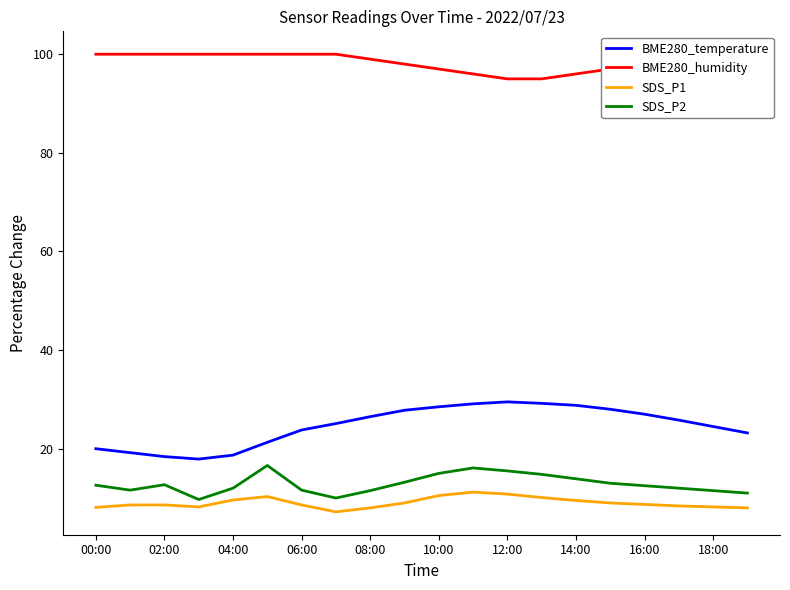

Which series has the widest spread of values?

BME280_temperature